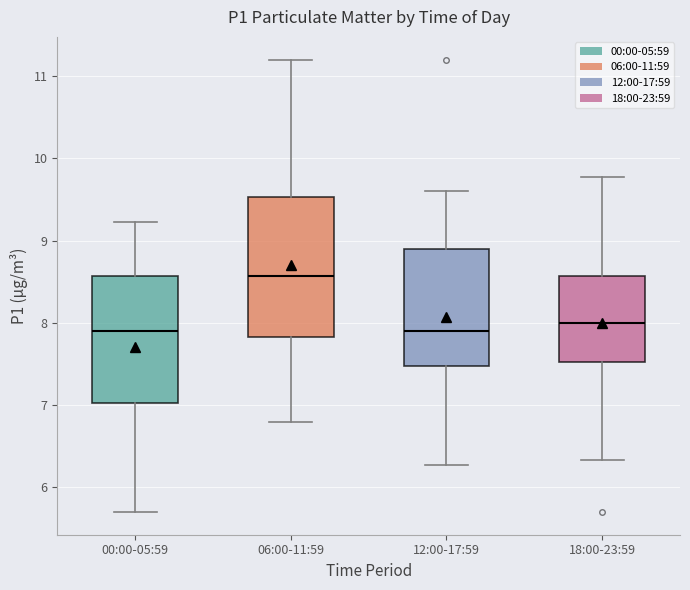

Reading left to right, read every box against the y-axis: the position of its median line, the range the box covers, and the ends of its whiskers. The values are not printed on the chart, so give them approximately, as read against the axis.

00:00-05:59: median 7.9, box 7.0 to 8.6, whiskers 5.7 to 9.2
06:00-11:59: median 8.6, box 7.8 to 9.5, whiskers 6.8 to 11.2
12:00-17:59: median 7.9, box 7.5 to 8.9, whiskers 6.3 to 9.6
18:00-23:59: median 8.0, box 7.5 to 8.6, whiskers 6.3 to 9.8